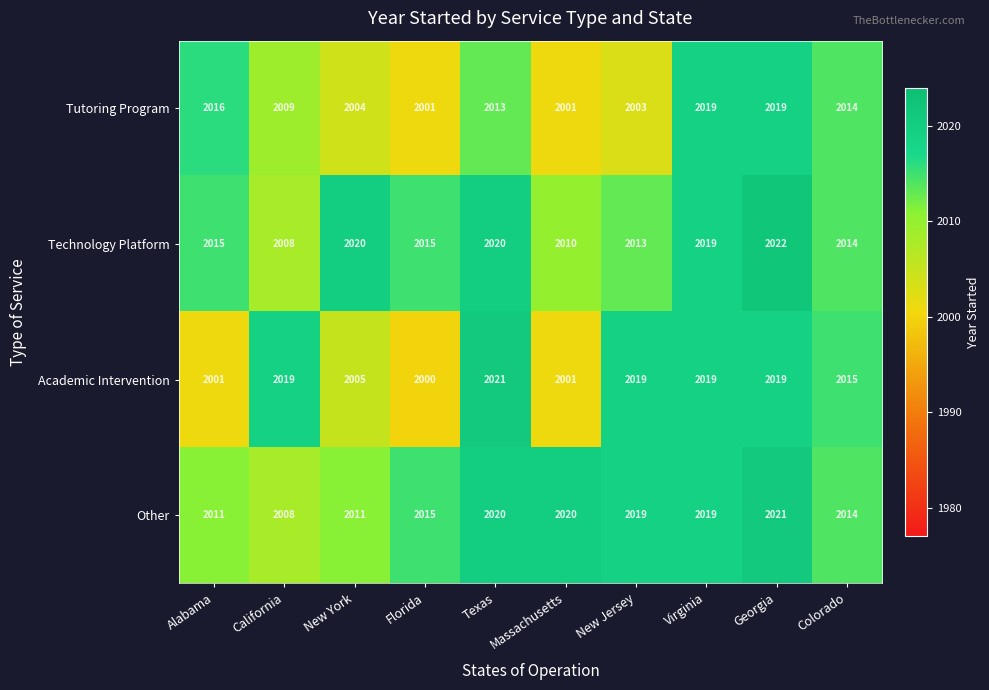

Read the Technology Platform value at Colorado.

2014